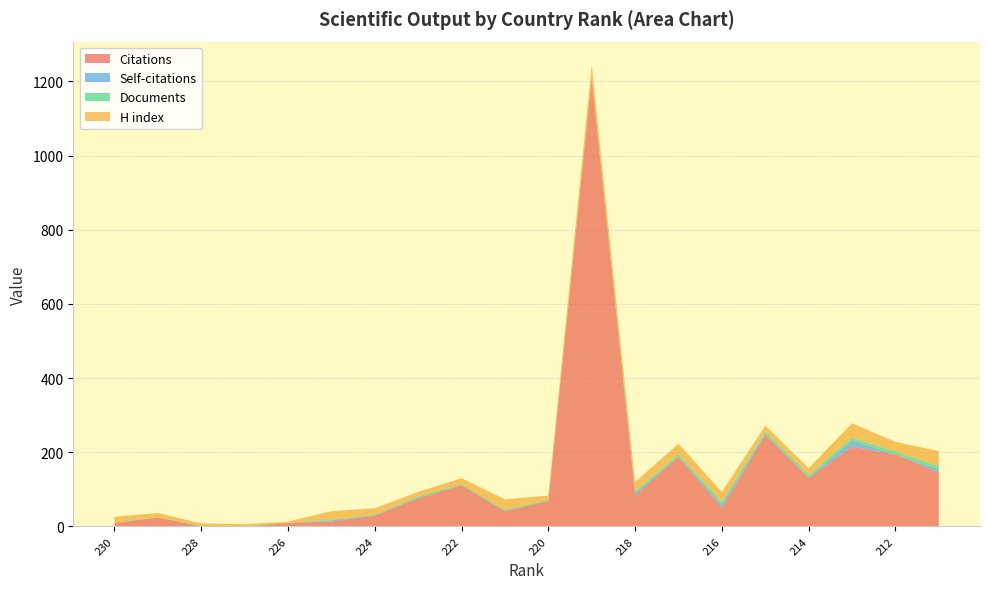

Reading left to right, transcribe all the data shown in this chart.

Citations: 230=9	229=24	228=0	227=0	226=9	225=13	224=29	223=76	222=111	221=41	220=69	219=1208	218=84	217=188	216=50	215=247	214=131	213=215	212=194	211=145
Self-citations: 230=0	229=0	228=0	227=0	226=0	225=3	224=1	223=2	222=0	221=1	220=0	219=0	218=7	217=1	216=9	215=2	214=1	213=16	212=0	211=10
Documents: 230=1	229=1	228=1	227=1	226=1	225=2	224=2	223=3	222=3	221=3	220=3	219=4	218=4	217=6	216=7	215=7	214=7	213=8	212=8	211=8
H index: 230=16	229=11	228=7	227=5	226=3	225=23	224=17	223=12	222=16	221=28	220=11	219=33	218=25	217=28	216=27	215=16	214=18	213=39	212=26	211=40